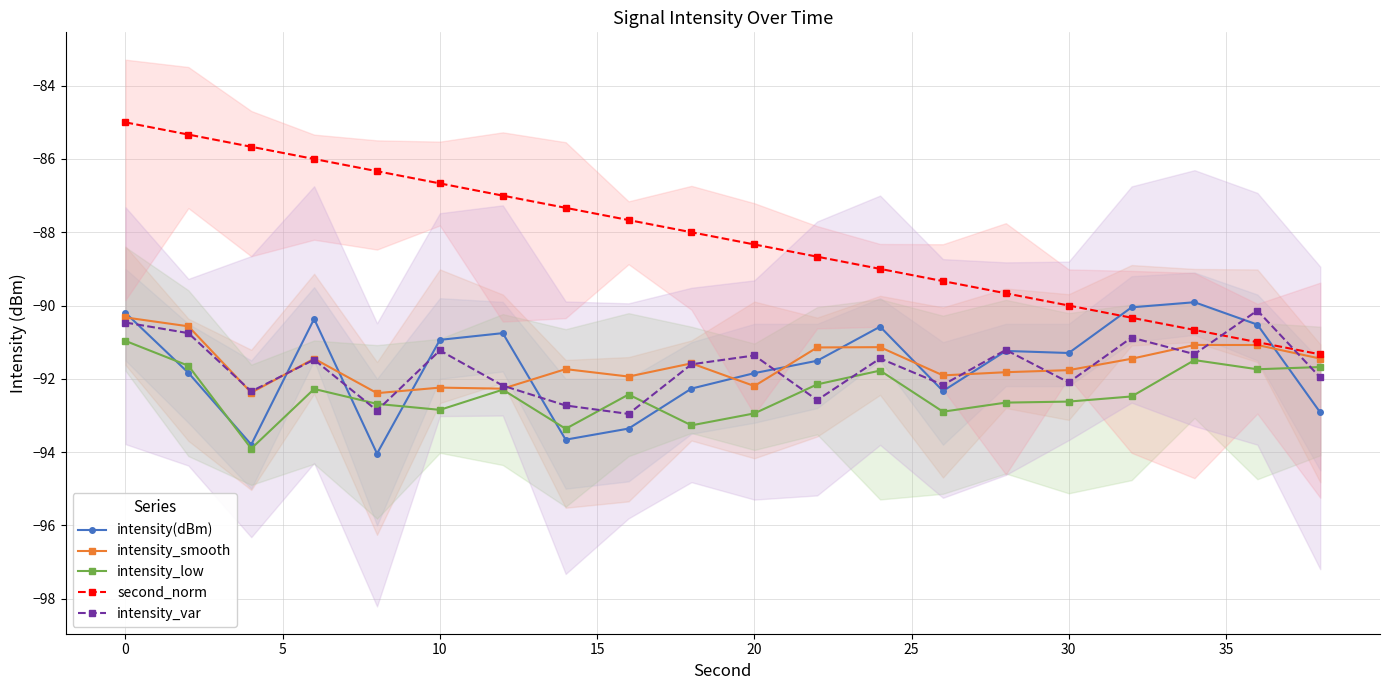

True or false: second_norm has more than 2 interior local peaks.

False